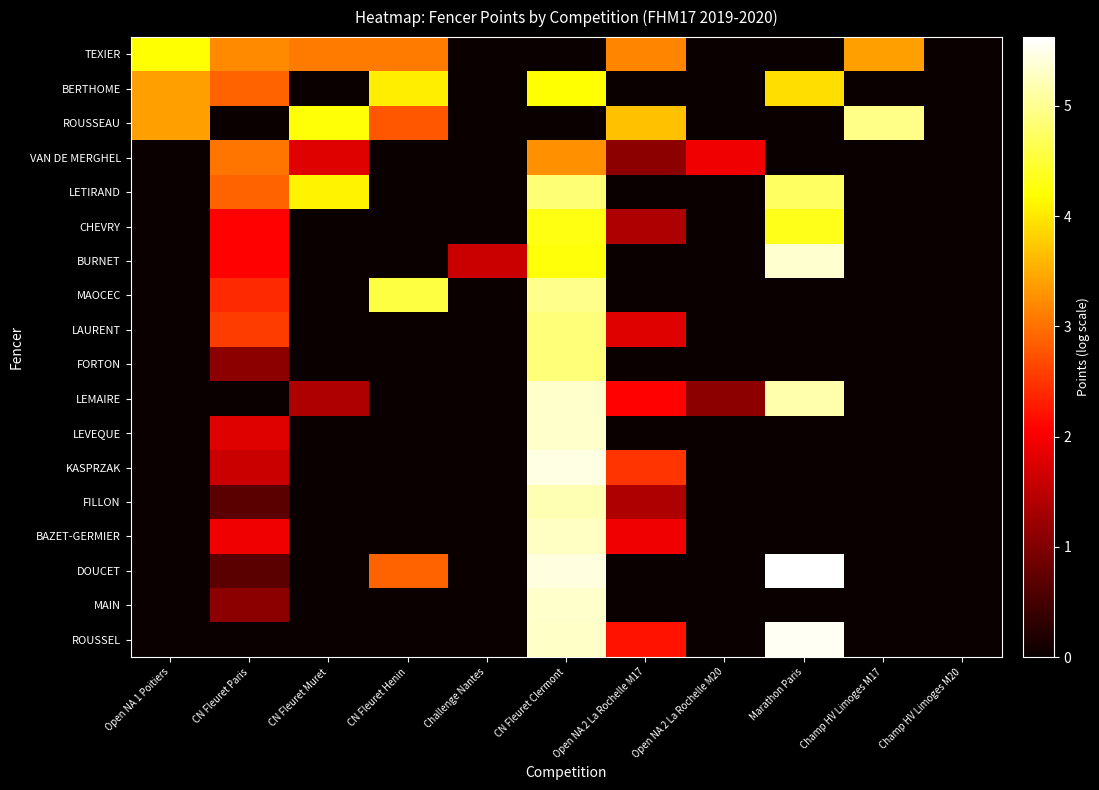

Reading left to right, extract all data points from this chart.

TEXIER: Open NA 1 Poitiers=4.2	CN Fleuret Paris=3.2	CN Fleuret Muret=3.1	CN Fleuret Henin=3.1	Challenge Nantes=0.0	CN Fleuret Clermont=0.0	Open NA 2 La Rochelle M17=3.2	Open NA 2 La Rochelle M20=0.0	Marathon Paris=0.0	Champ HV Limoges M17=3.4	Champ HV Limoges M20=0.0
BERTHOME: Open NA 1 Poitiers=3.4	CN Fleuret Paris=2.9	CN Fleuret Muret=0.0	CN Fleuret Henin=4.1	Challenge Nantes=0.0	CN Fleuret Clermont=4.2	Open NA 2 La Rochelle M17=0.0	Open NA 2 La Rochelle M20=0.0	Marathon Paris=3.9	Champ HV Limoges M17=0.0	Champ HV Limoges M20=0.0
ROUSSEAU: Open NA 1 Poitiers=3.4	CN Fleuret Paris=0.0	CN Fleuret Muret=4.2	CN Fleuret Henin=2.8	Challenge Nantes=0.0	CN Fleuret Clermont=0.0	Open NA 2 La Rochelle M17=3.7	Open NA 2 La Rochelle M20=0.0	Marathon Paris=0.0	Champ HV Limoges M17=4.9	Champ HV Limoges M20=0.0
VAN DE MERGHEL: Open NA 1 Poitiers=0.0	CN Fleuret Paris=3.0	CN Fleuret Muret=1.8	CN Fleuret Henin=0.0	Challenge Nantes=0.0	CN Fleuret Clermont=3.3	Open NA 2 La Rochelle M17=1.1	Open NA 2 La Rochelle M20=1.9	Marathon Paris=0.0	Champ HV Limoges M17=0.0	Champ HV Limoges M20=0.0
LETIRAND: Open NA 1 Poitiers=0.0	CN Fleuret Paris=2.9	CN Fleuret Muret=4.1	CN Fleuret Henin=0.0	Challenge Nantes=0.0	CN Fleuret Clermont=4.8	Open NA 2 La Rochelle M17=0.0	Open NA 2 La Rochelle M20=0.0	Marathon Paris=4.7	Champ HV Limoges M17=0.0	Champ HV Limoges M20=0.0
CHEVRY: Open NA 1 Poitiers=0.0	CN Fleuret Paris=2.1	CN Fleuret Muret=0.0	CN Fleuret Henin=0.0	Challenge Nantes=0.0	CN Fleuret Clermont=4.3	Open NA 2 La Rochelle M17=1.4	Open NA 2 La Rochelle M20=0.0	Marathon Paris=4.3	Champ HV Limoges M17=0.0	Champ HV Limoges M20=0.0
BURNET: Open NA 1 Poitiers=0.0	CN Fleuret Paris=2.1	CN Fleuret Muret=0.0	CN Fleuret Henin=0.0	Challenge Nantes=1.6	CN Fleuret Clermont=4.2	Open NA 2 La Rochelle M17=0.0	Open NA 2 La Rochelle M20=0.0	Marathon Paris=5.4	Champ HV Limoges M17=0.0	Champ HV Limoges M20=0.0
MAOCEC: Open NA 1 Poitiers=0.0	CN Fleuret Paris=2.4	CN Fleuret Muret=0.0	CN Fleuret Henin=4.6	Challenge Nantes=0.0	CN Fleuret Clermont=5.0	Open NA 2 La Rochelle M17=0.0	Open NA 2 La Rochelle M20=0.0	Marathon Paris=0.0	Champ HV Limoges M17=0.0	Champ HV Limoges M20=0.0
LAURENT: Open NA 1 Poitiers=0.0	CN Fleuret Paris=2.6	CN Fleuret Muret=0.0	CN Fleuret Henin=0.0	Challenge Nantes=0.0	CN Fleuret Clermont=4.9	Open NA 2 La Rochelle M17=1.8	Open NA 2 La Rochelle M20=0.0	Marathon Paris=0.0	Champ HV Limoges M17=0.0	Champ HV Limoges M20=0.0
FORTON: Open NA 1 Poitiers=0.0	CN Fleuret Paris=1.1	CN Fleuret Muret=0.0	CN Fleuret Henin=0.0	Challenge Nantes=0.0	CN Fleuret Clermont=4.9	Open NA 2 La Rochelle M17=0.0	Open NA 2 La Rochelle M20=0.0	Marathon Paris=0.0	Champ HV Limoges M17=0.0	Champ HV Limoges M20=0.0
LEMAIRE: Open NA 1 Poitiers=0.0	CN Fleuret Paris=0.0	CN Fleuret Muret=1.4	CN Fleuret Henin=0.0	Challenge Nantes=0.0	CN Fleuret Clermont=5.3	Open NA 2 La Rochelle M17=2.1	Open NA 2 La Rochelle M20=1.1	Marathon Paris=5.1	Champ HV Limoges M17=0.0	Champ HV Limoges M20=0.0
LEVEQUE: Open NA 1 Poitiers=0.0	CN Fleuret Paris=1.8	CN Fleuret Muret=0.0	CN Fleuret Henin=0.0	Challenge Nantes=0.0	CN Fleuret Clermont=5.3	Open NA 2 La Rochelle M17=0.0	Open NA 2 La Rochelle M20=0.0	Marathon Paris=0.0	Champ HV Limoges M17=0.0	Champ HV Limoges M20=0.0
KASPRZAK: Open NA 1 Poitiers=0.0	CN Fleuret Paris=1.6	CN Fleuret Muret=0.0	CN Fleuret Henin=0.0	Challenge Nantes=0.0	CN Fleuret Clermont=5.5	Open NA 2 La Rochelle M17=2.5	Open NA 2 La Rochelle M20=0.0	Marathon Paris=0.0	Champ HV Limoges M17=0.0	Champ HV Limoges M20=0.0
FILLON: Open NA 1 Poitiers=0.0	CN Fleuret Paris=0.7	CN Fleuret Muret=0.0	CN Fleuret Henin=0.0	Challenge Nantes=0.0	CN Fleuret Clermont=5.2	Open NA 2 La Rochelle M17=1.4	Open NA 2 La Rochelle M20=0.0	Marathon Paris=0.0	Champ HV Limoges M17=0.0	Champ HV Limoges M20=0.0
BAZET-GERMIER: Open NA 1 Poitiers=0.0	CN Fleuret Paris=1.9	CN Fleuret Muret=0.0	CN Fleuret Henin=0.0	Challenge Nantes=0.0	CN Fleuret Clermont=5.3	Open NA 2 La Rochelle M17=1.9	Open NA 2 La Rochelle M20=0.0	Marathon Paris=0.0	Champ HV Limoges M17=0.0	Champ HV Limoges M20=0.0
DOUCET: Open NA 1 Poitiers=0.0	CN Fleuret Paris=0.7	CN Fleuret Muret=0.0	CN Fleuret Henin=2.9	Challenge Nantes=0.0	CN Fleuret Clermont=5.4	Open NA 2 La Rochelle M17=0.0	Open NA 2 La Rochelle M20=0.0	Marathon Paris=5.6	Champ HV Limoges M17=0.0	Champ HV Limoges M20=0.0
MAIN: Open NA 1 Poitiers=0.0	CN Fleuret Paris=1.1	CN Fleuret Muret=0.0	CN Fleuret Henin=0.0	Challenge Nantes=0.0	CN Fleuret Clermont=5.3	Open NA 2 La Rochelle M17=0.0	Open NA 2 La Rochelle M20=0.0	Marathon Paris=0.0	Champ HV Limoges M17=0.0	Champ HV Limoges M20=0.0
ROUSSEL: Open NA 1 Poitiers=0.0	CN Fleuret Paris=0.0	CN Fleuret Muret=0.0	CN Fleuret Henin=0.0	Challenge Nantes=0.0	CN Fleuret Clermont=5.3	Open NA 2 La Rochelle M17=2.2	Open NA 2 La Rochelle M20=0.0	Marathon Paris=5.5	Champ HV Limoges M17=0.0	Champ HV Limoges M20=0.0